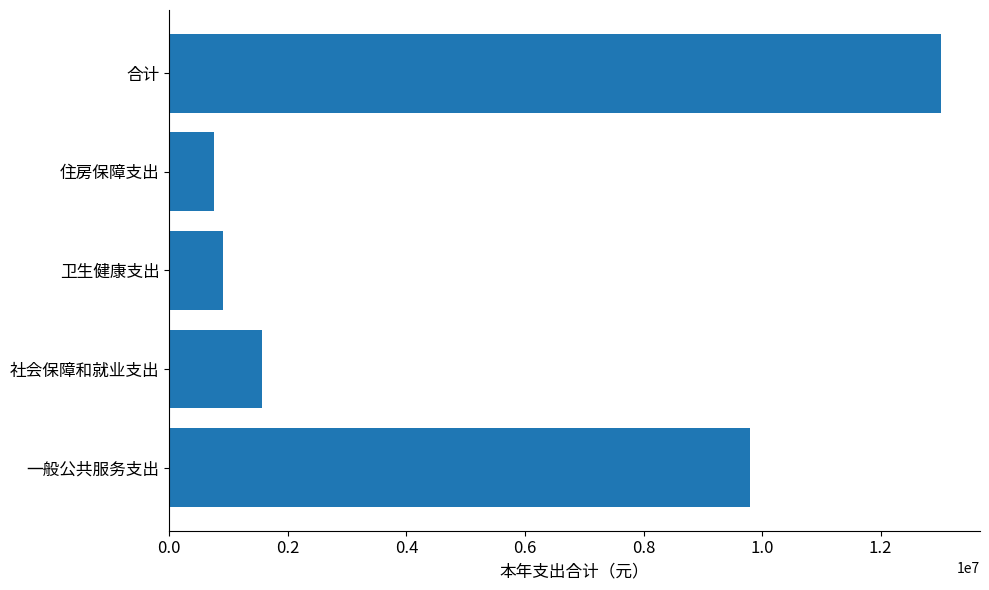

The value at 社会保障和就业支出 is 1563651.6. True or false?

True